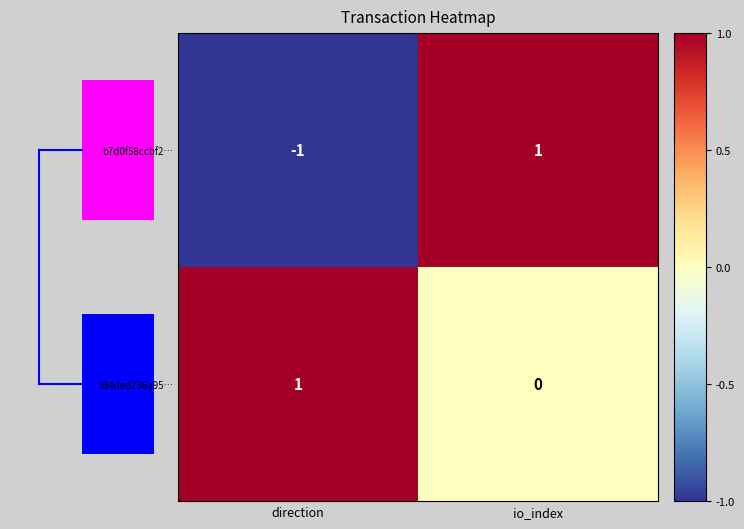

At how many categories does at least one series exceed 0?

2